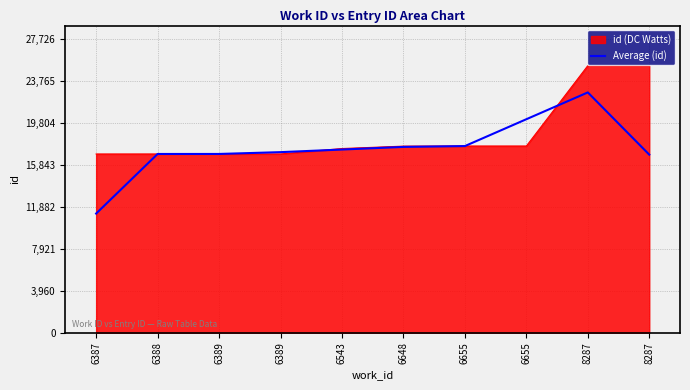

Count the number of data series in this chart.

2